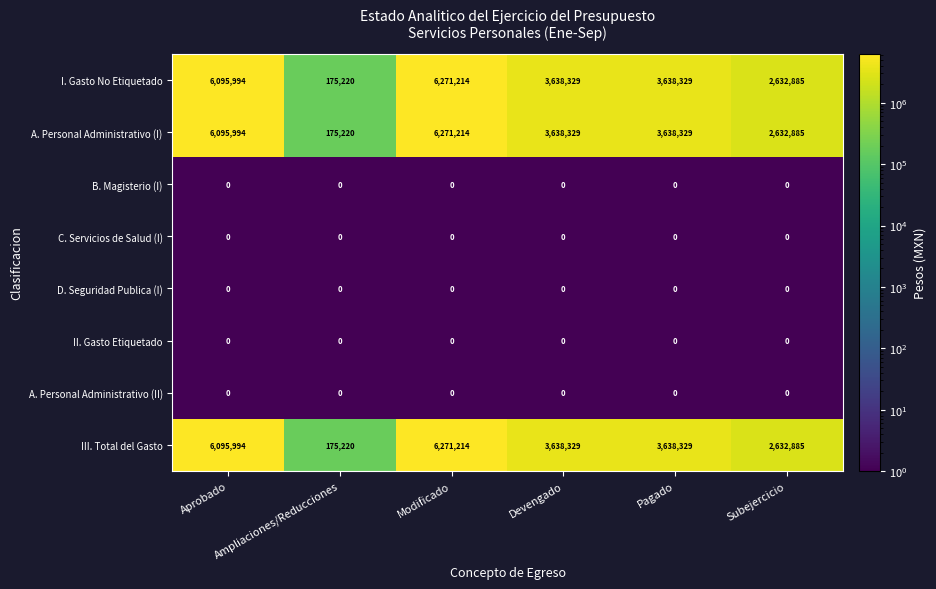

What is the maximum value shown in the chart?

6271214